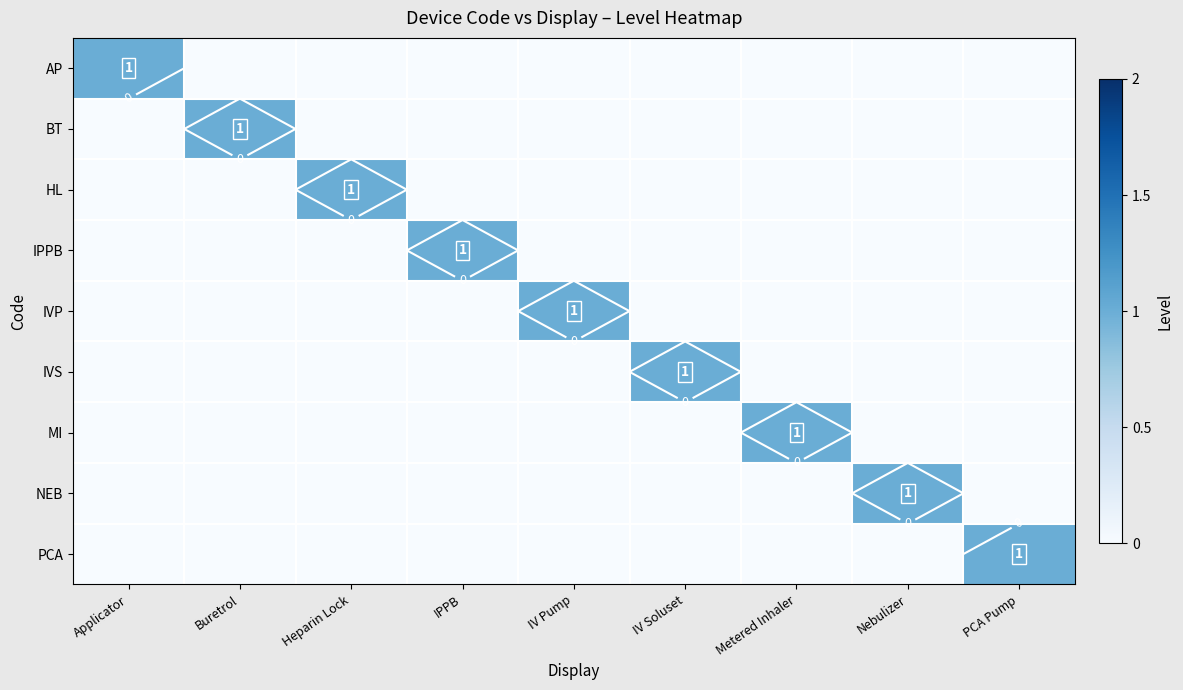

Rank the series by their maximum value, from highest to lowest.

AP, BT, HL, IPPB, IVP, IVS, MI, NEB, PCA